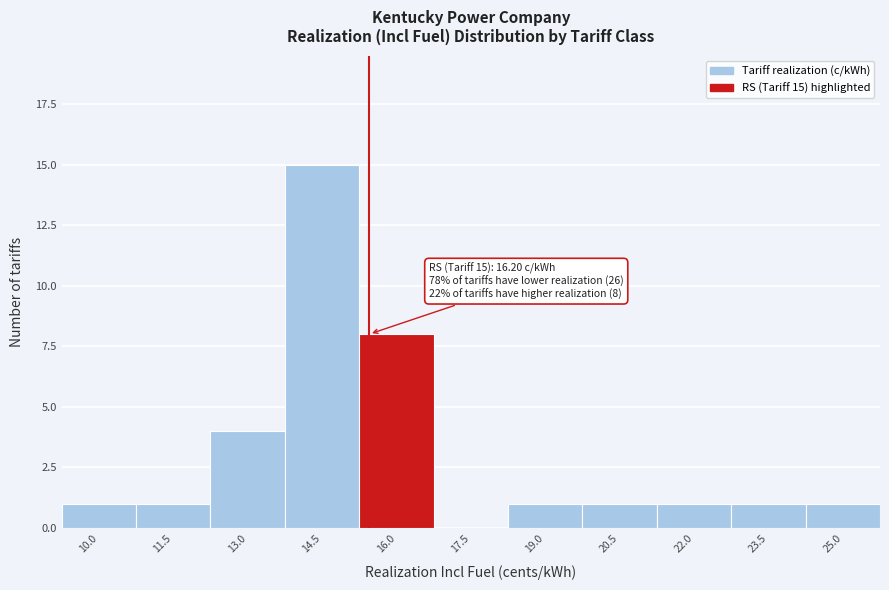

Reading right to left, list all the values displayed in this chart.

25.0=1	23.5=1	22.0=1	20.5=1	19.0=1	17.5=0	16.0=8	14.5=15	13.0=4	11.5=1	10.0=1